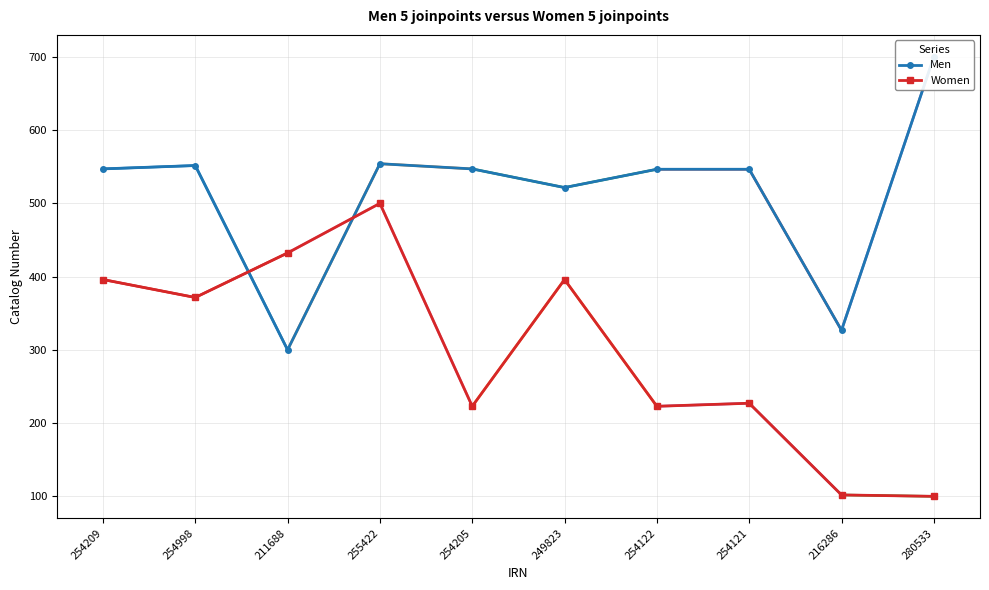

What is the label of the 9th point from the right?

254998